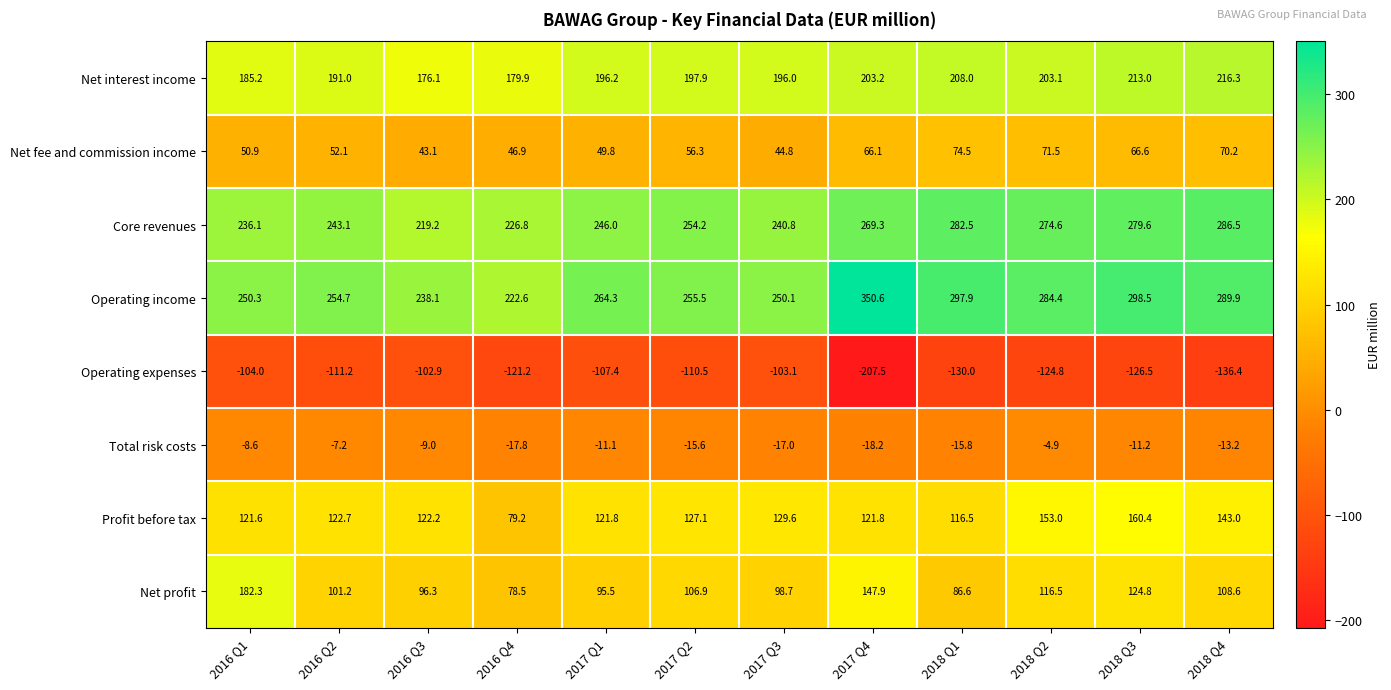

What is the greatest value displayed?

350.6